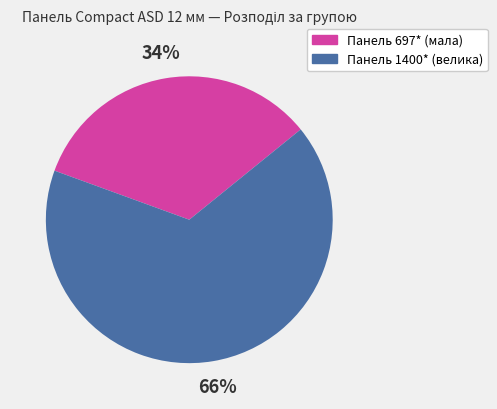

To the nearest percent, what is the average slice percentage?

50%